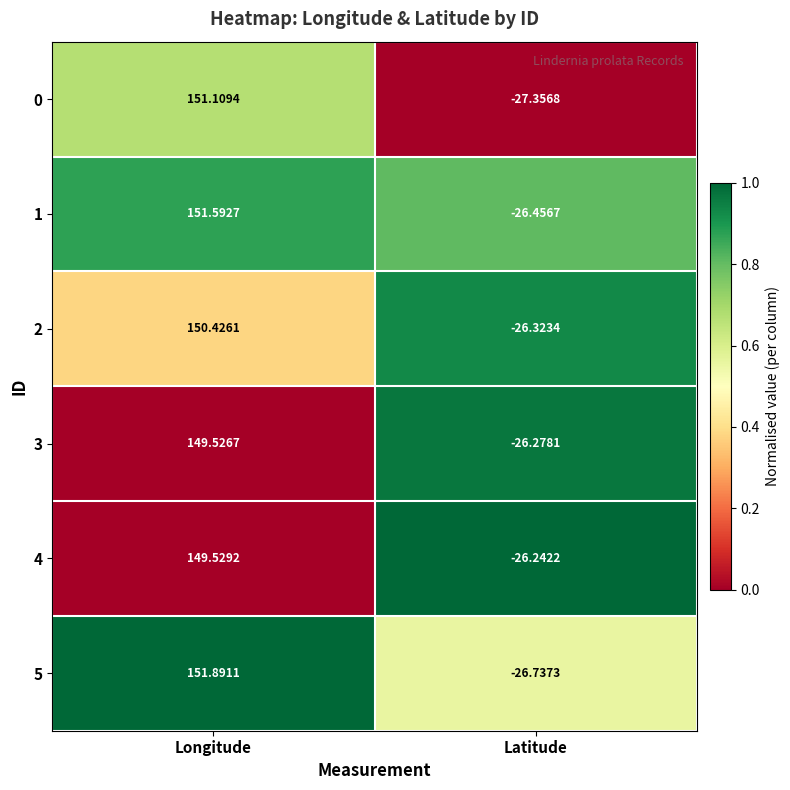

At which label does 3 first exceed 149?

Longitude